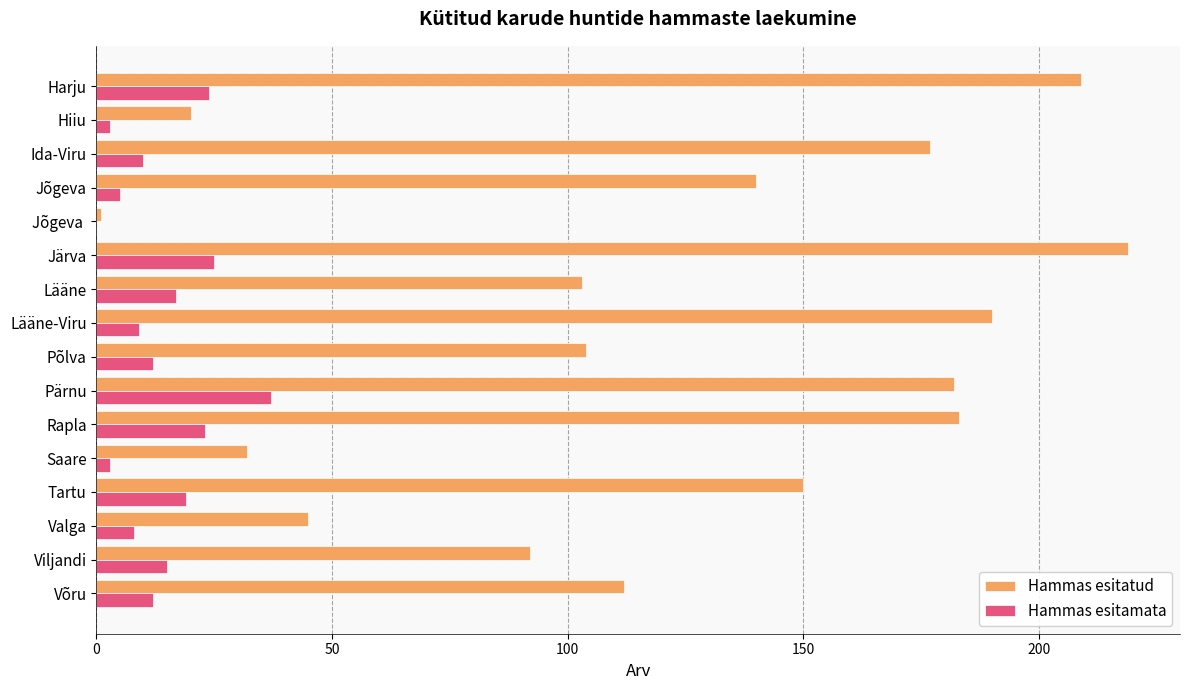

What is the maximum value for Hammas esitatud?

219